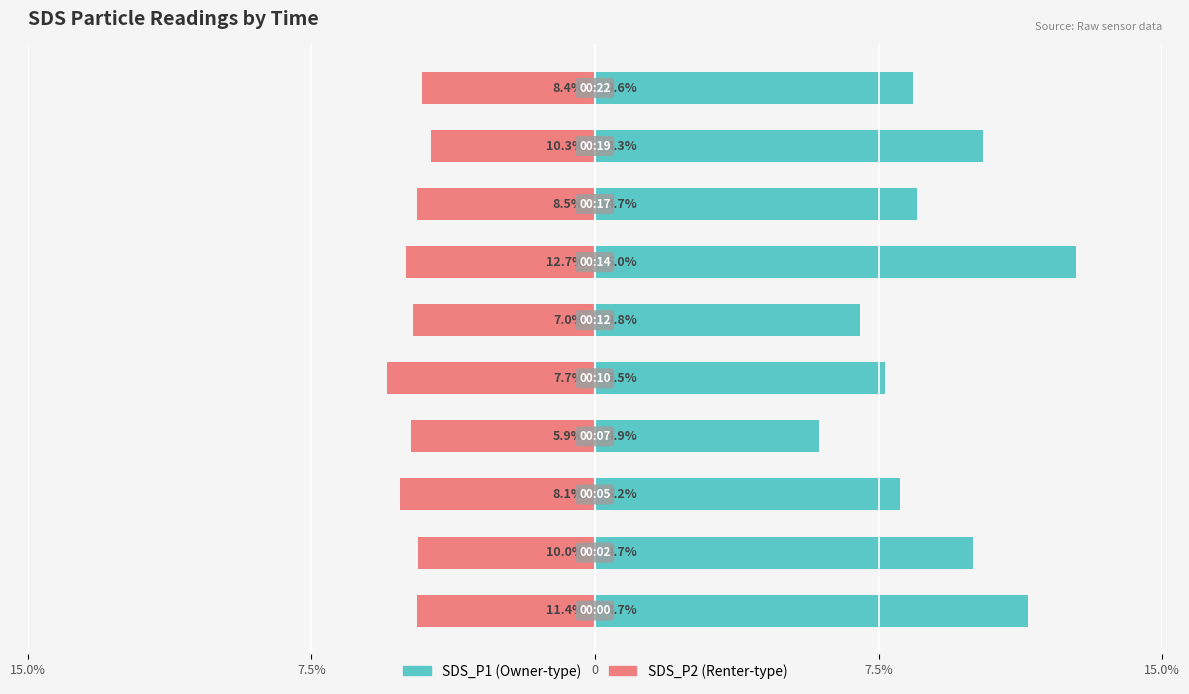

List the series in order of their overall mean, lowest first.

SDS_P2, SDS_P1